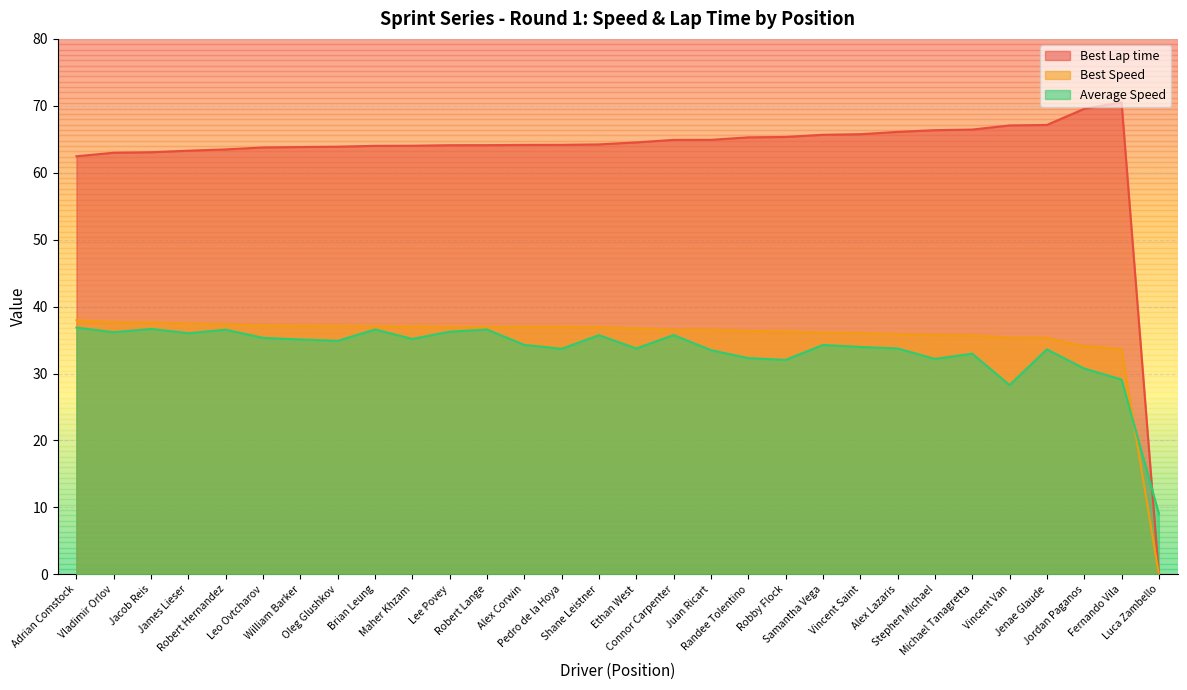

How many data points in Best Lap time are above 64?

21